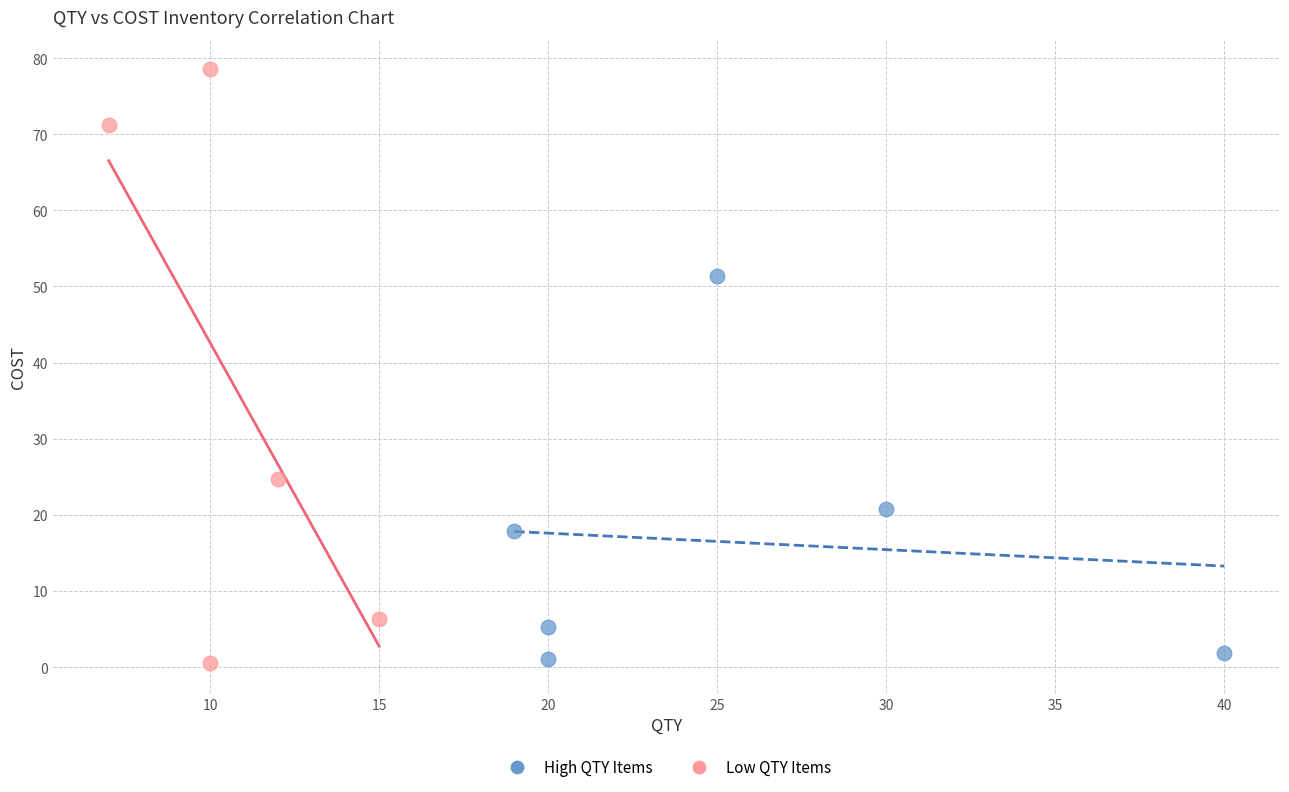

What are all the series names shown in the legend?

High QTY Items, Low QTY Items